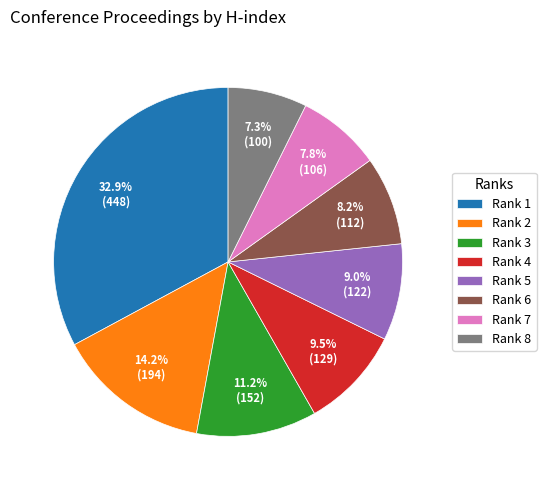

Which slice is the largest?

Rank 1